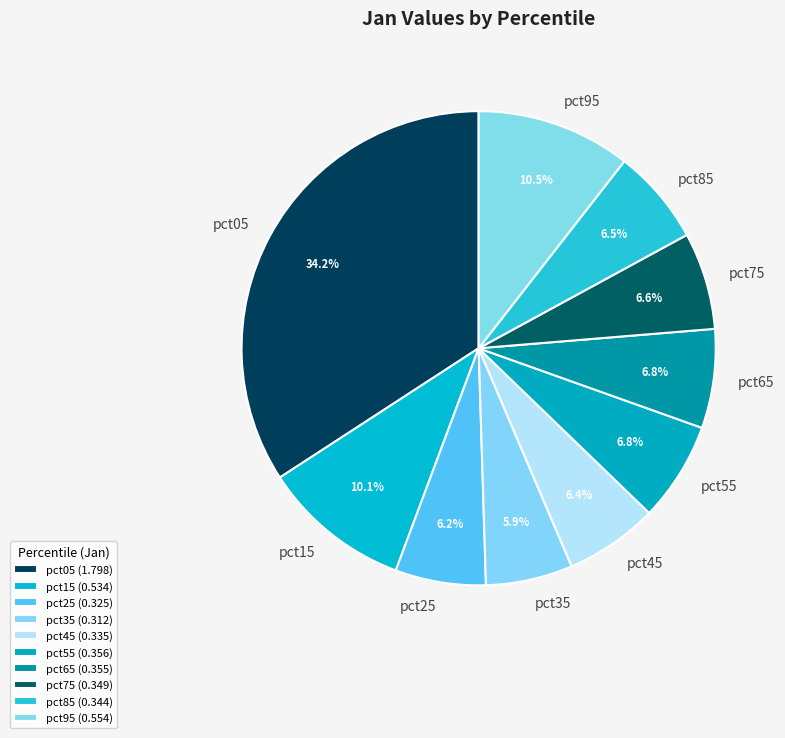

What portion of the pie excludes pct55?

93.2%